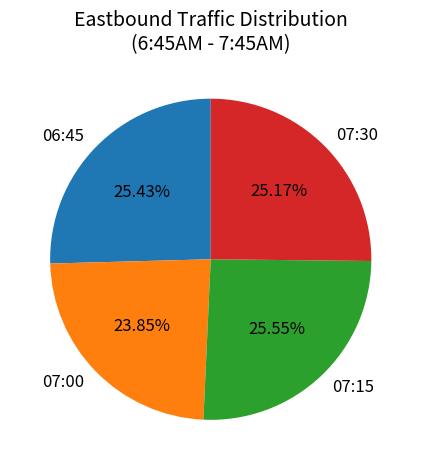

True or false: 06:45 accounts for 36% of the total.

False